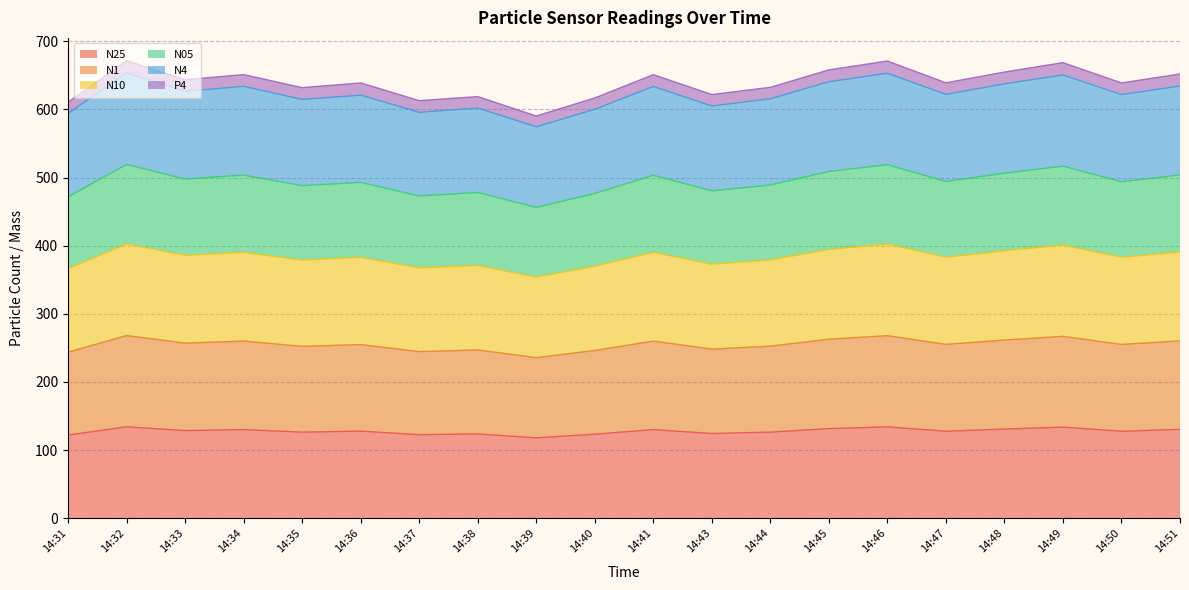

What is the highest value of the N25 series?

134.3